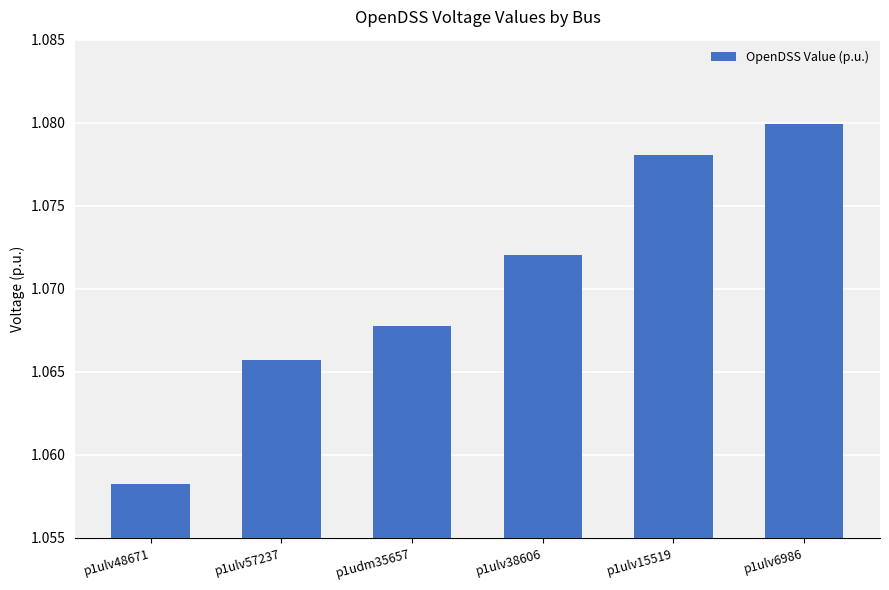

How many data points does each series have?

6